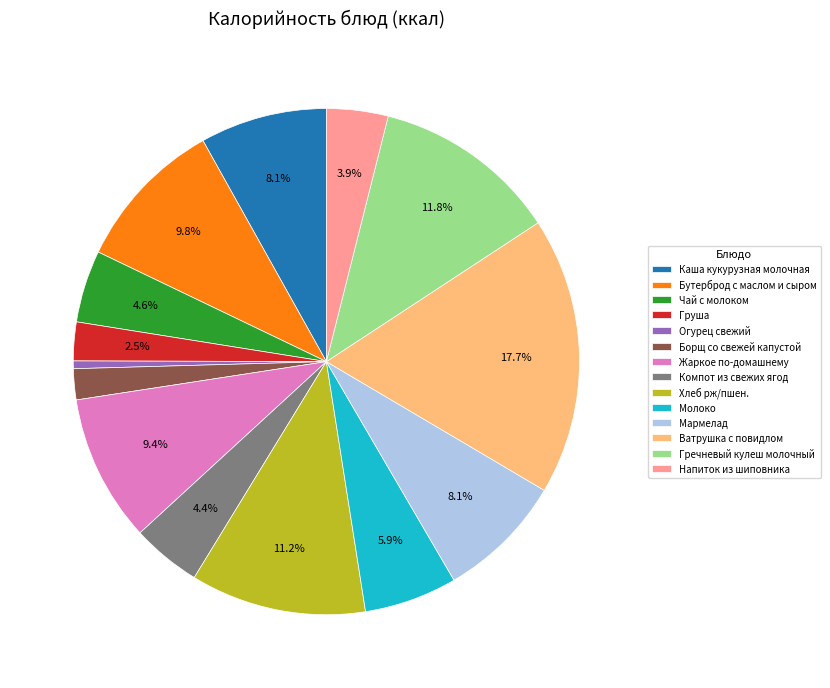

Is there a majority slice in this chart?

No